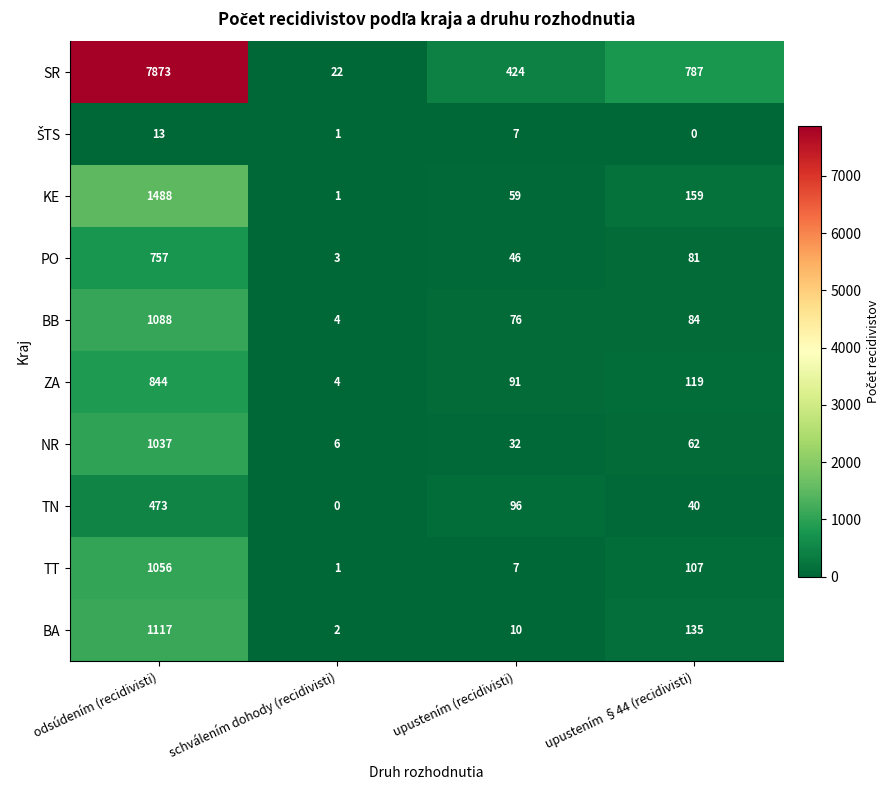

Which series has the largest total across all categories?

SR